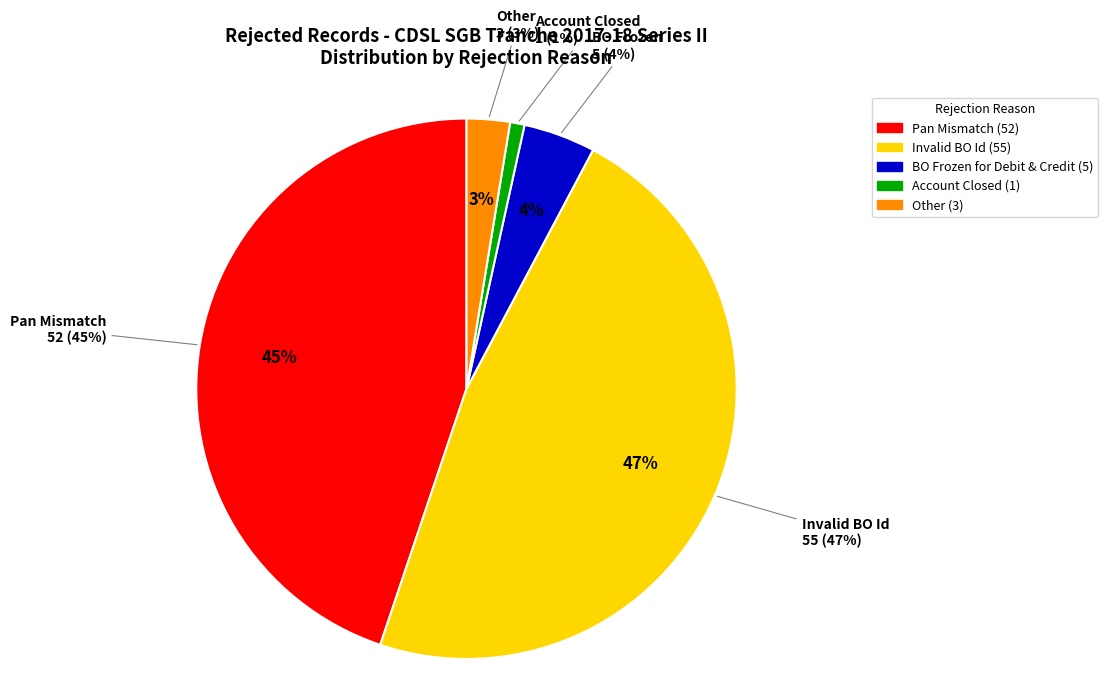

Is Account Closed the majority of the pie?

No